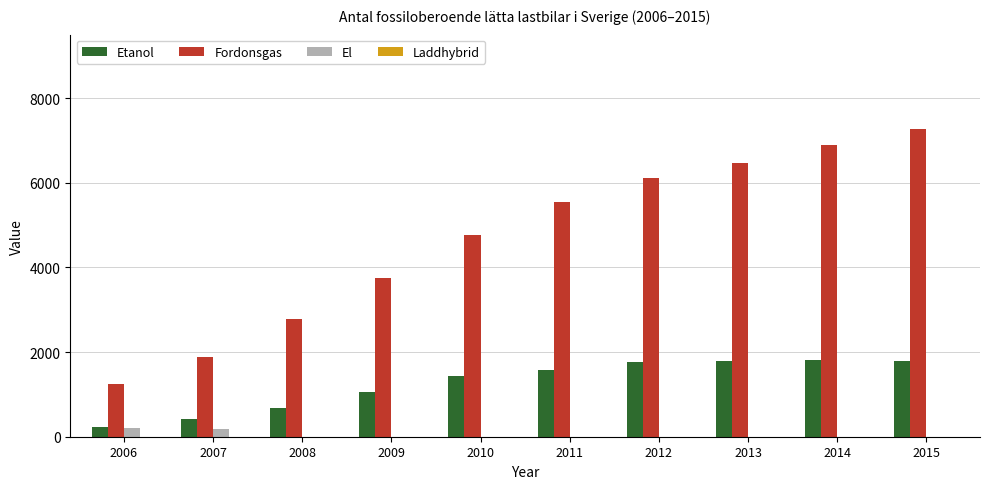

What is the maximum value shown in the chart?

7274